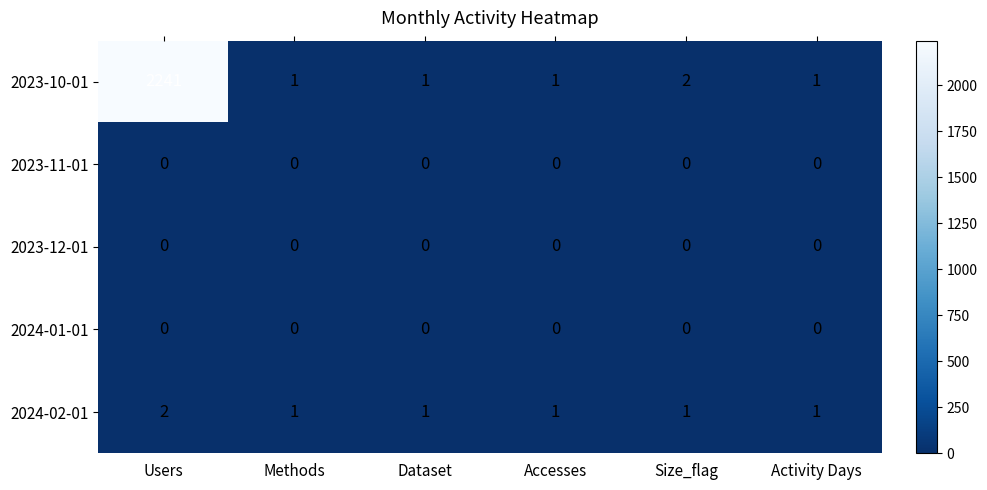

Reading left to right, what are all the values shown in this chart?

2023-10-01: 2241	1	1	1	2	1
2023-11-01: 0	0	0	0	0	0
2023-12-01: 0	0	0	0	0	0
2024-01-01: 0	0	0	0	0	0
2024-02-01: 2	1	1	1	1	1